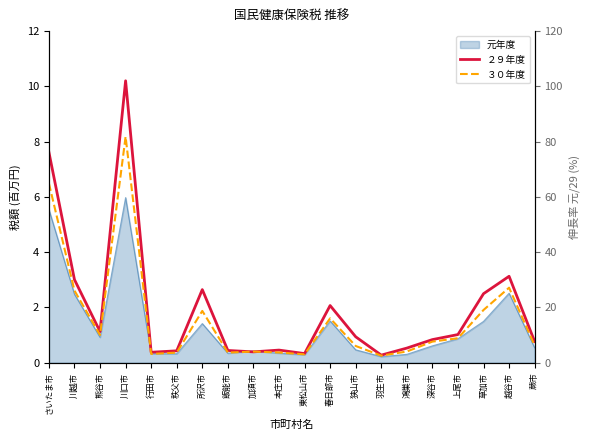

What is the maximum value for ３０年度?

8.2